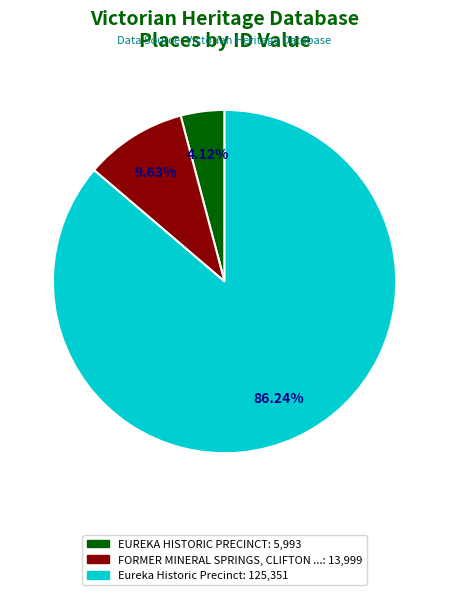

Does any single category account for the majority?

Yes